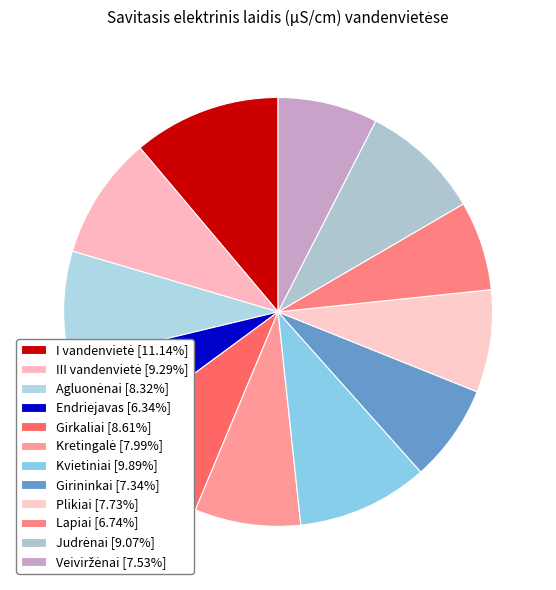

What is the smallest slice in the pie chart?

Endriejavas